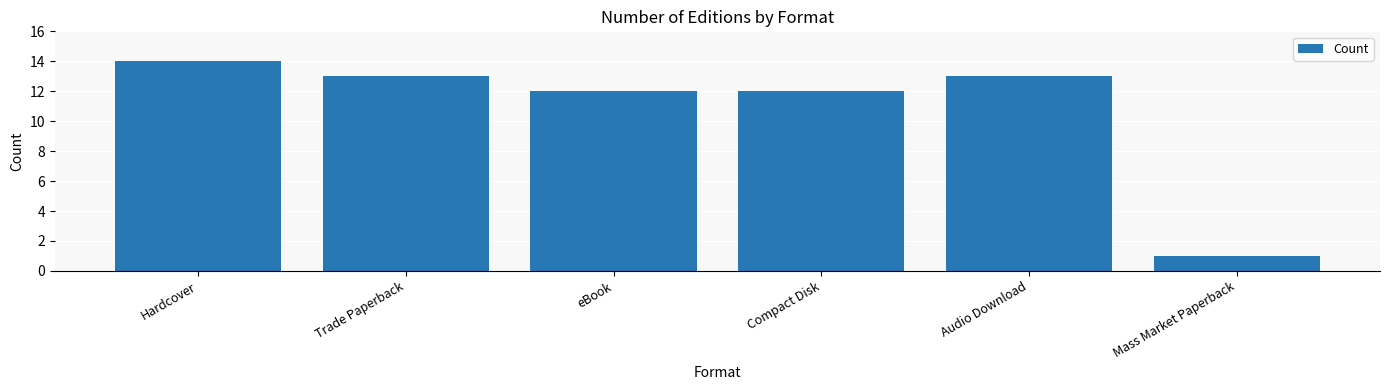

Is it true that the value at Mass Market Paperback is 2?

False